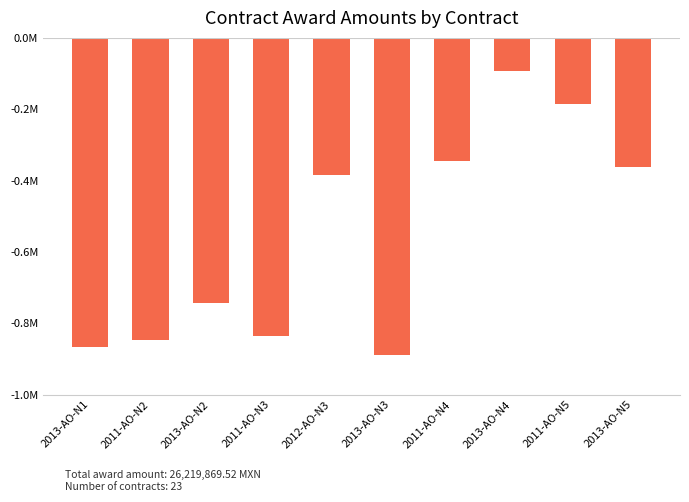

Rank the categories by value from highest to lowest.

2013-AO-N4, 2011-AO-N5, 2011-AO-N4, 2013-AO-N5, 2012-AO-N3, 2013-AO-N2, 2011-AO-N3, 2011-AO-N2, 2013-AO-N1, 2013-AO-N3